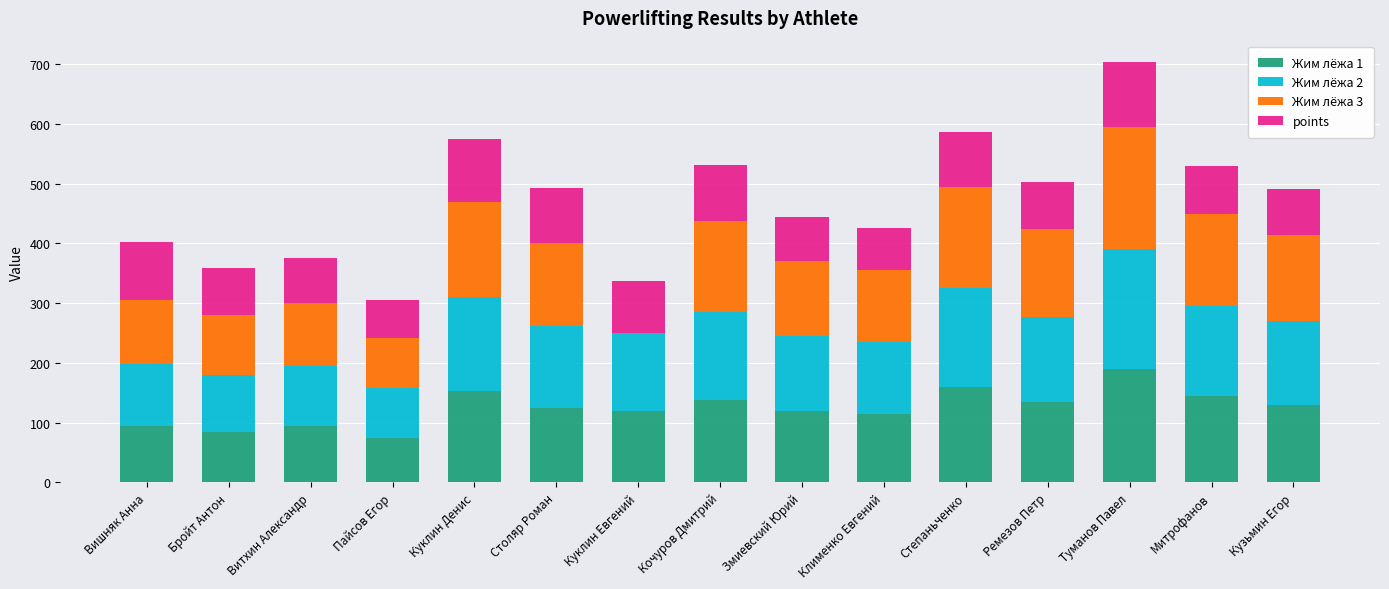

Count the number of data series in this chart.

4